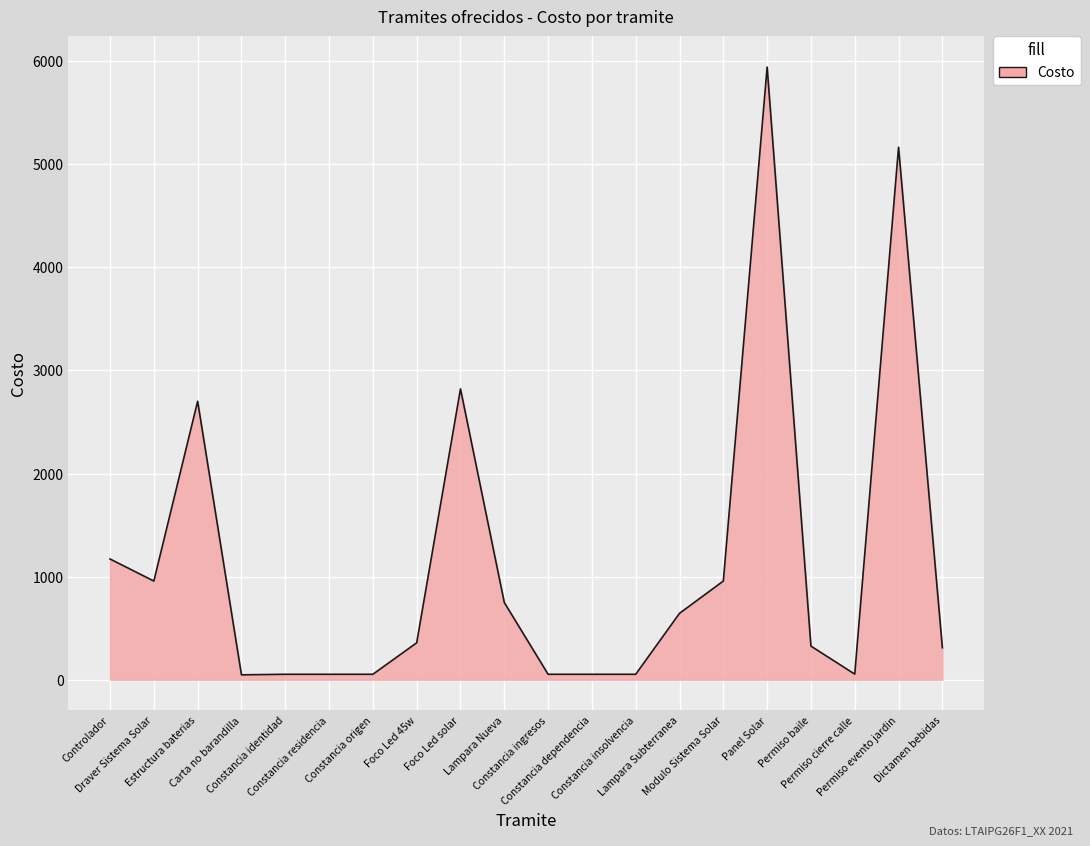

What is the greatest value displayed?

5943.0